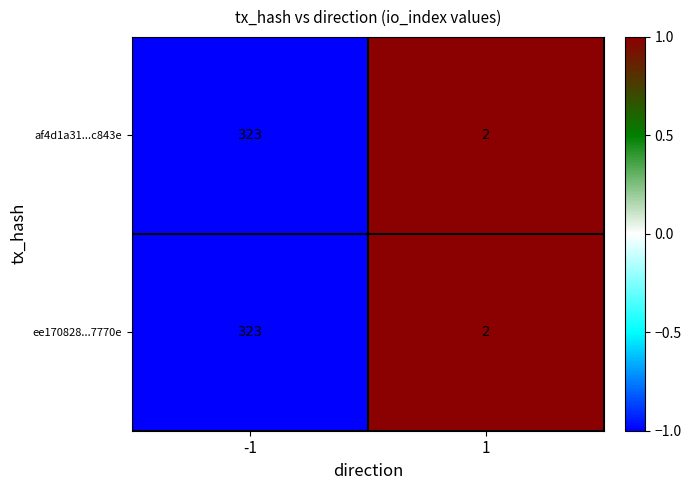

What is the sum of all af4d1a31...c843e values?

325